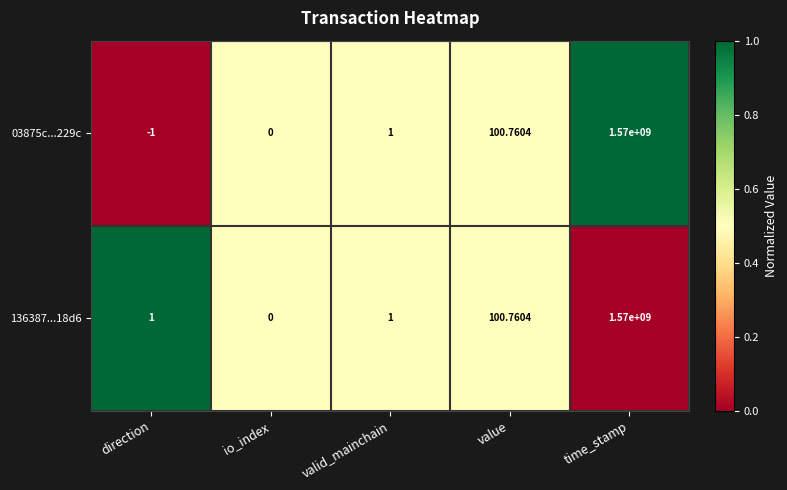

At which label is 03875c...229c closest to 784999999?

value